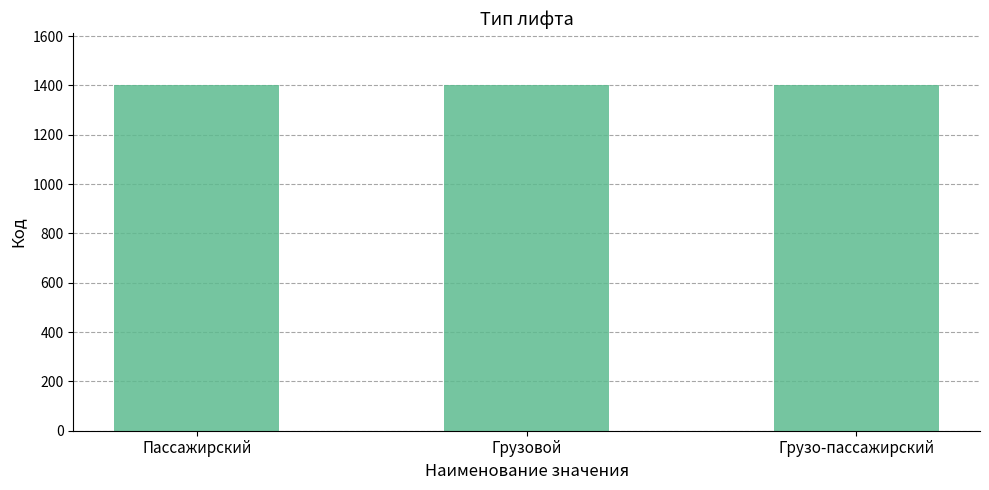

What is the maximum value shown in the chart?

1403